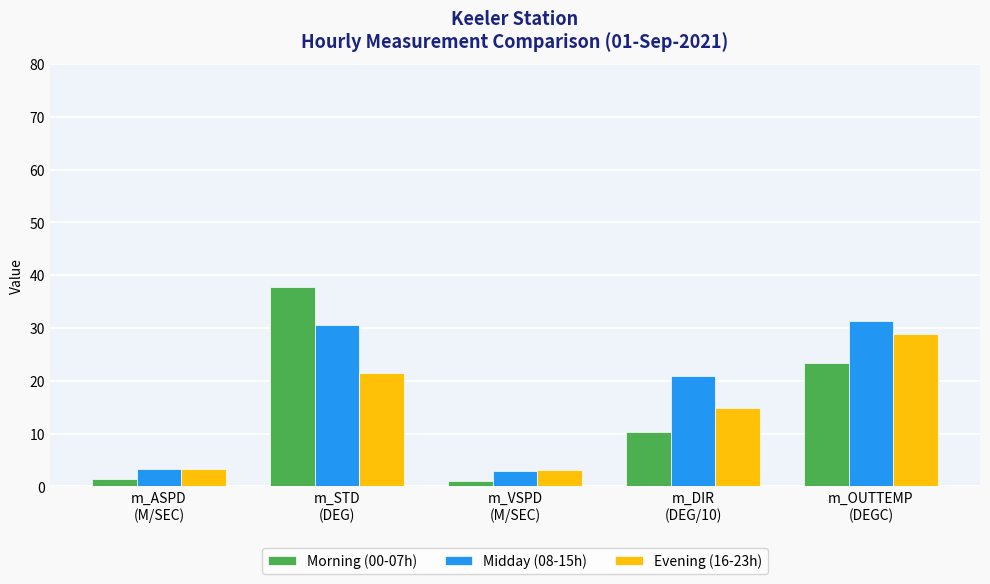

How many groups of bars are there?

5